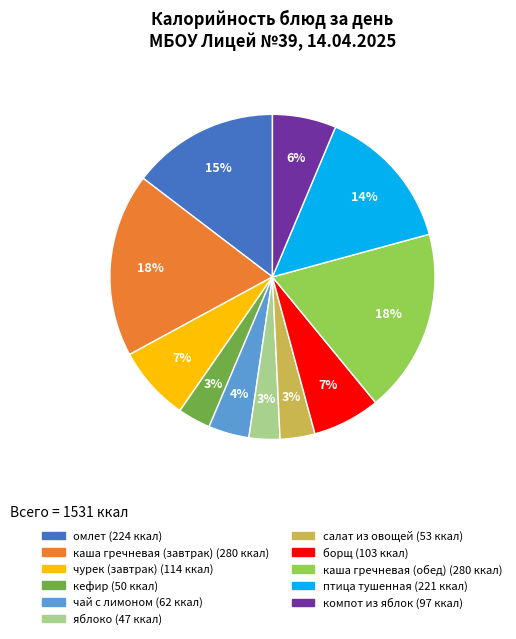

Count the number of slices in the pie.

11